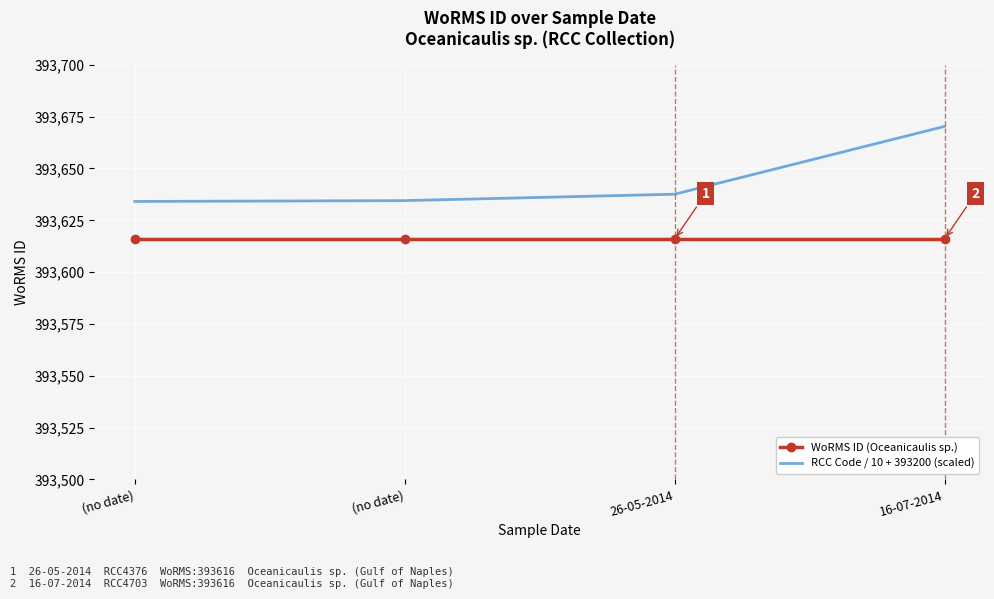

What is the spread (max minus min) of values at (no date)?

18.1